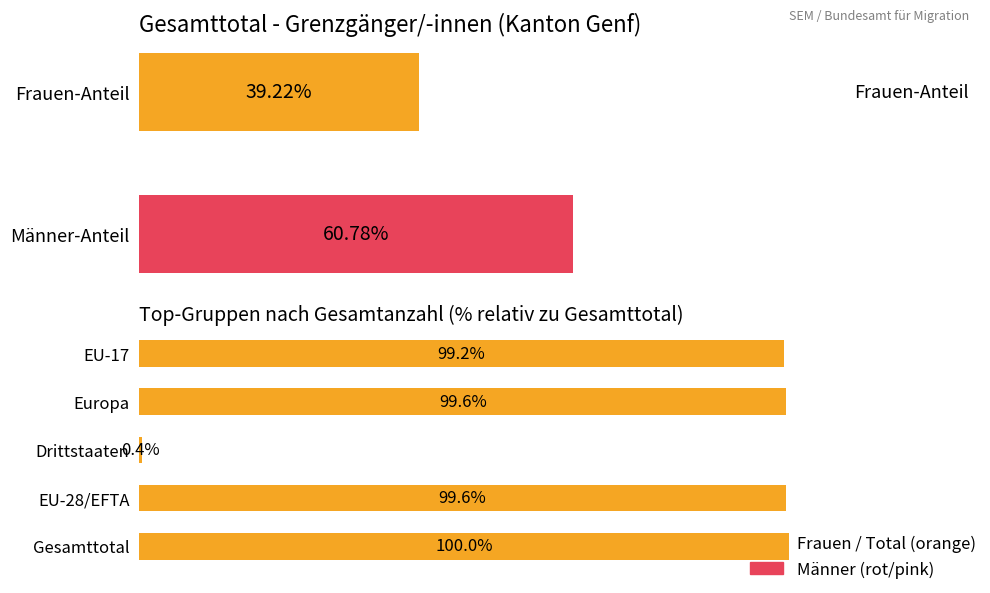

What is the approximate value at EU-28/EFTA?

99.6